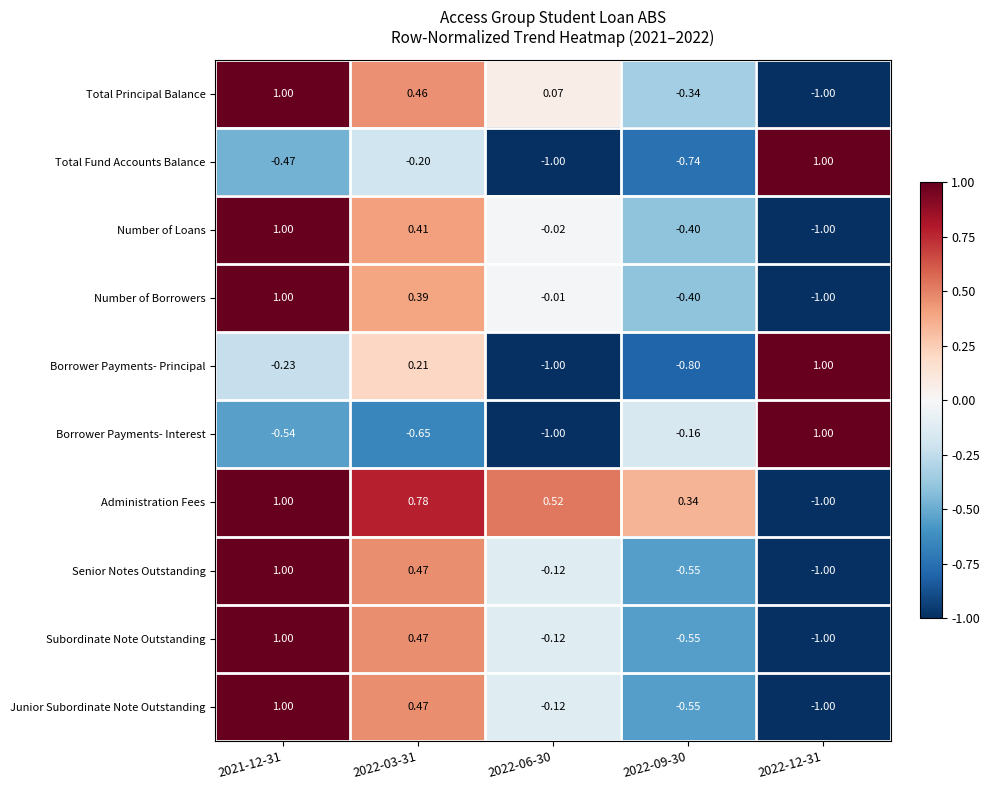

Is the value of Subordinate Note Outstanding at 2022-03-31 greater than the value of Junior Subordinate Note Outstanding at 2022-09-30?

Yes